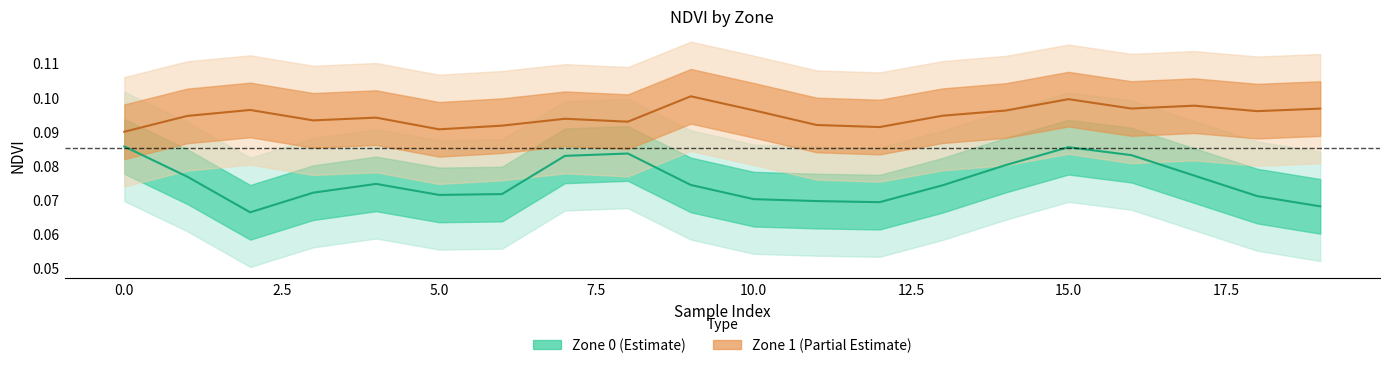

Between 18 and 11, which is larger?

18